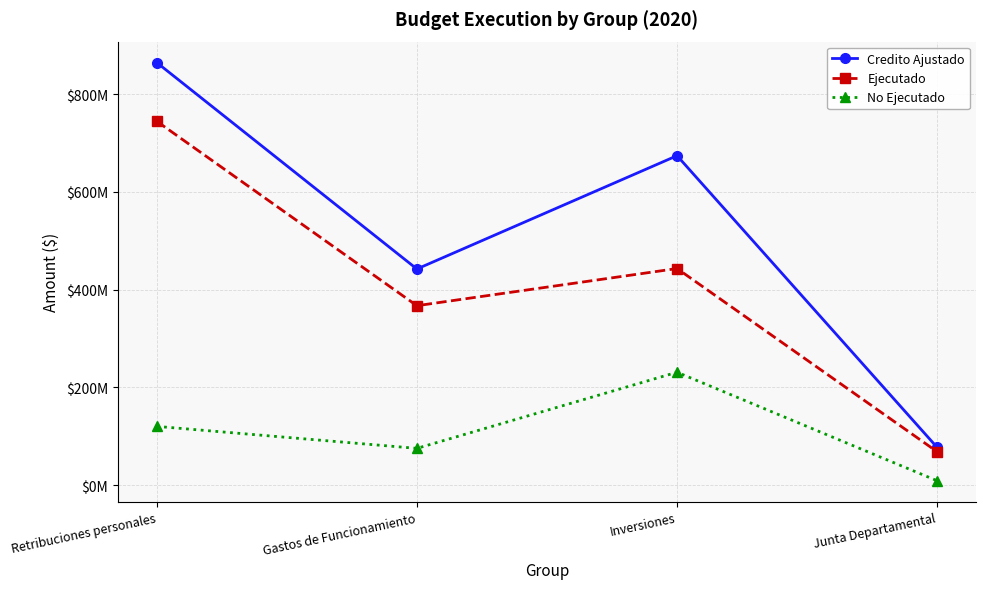

Reading right to left, transcribe all the data shown in this chart.

Credito Ajustado: 77000000	674197740	442253260	864859000
Ejecutado: 68176509	443219062	367130466	744711158
No Ejecutado: 8823491	230978678	75122794	120147842